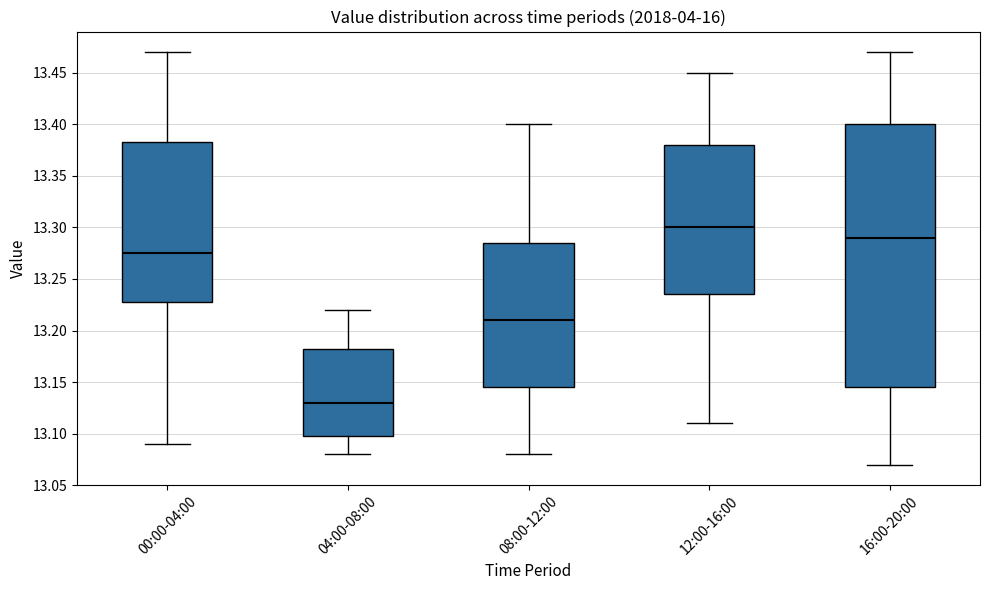

Comparing the boxes themselves (not the whiskers), which one is the tallest?

16:00-20:00